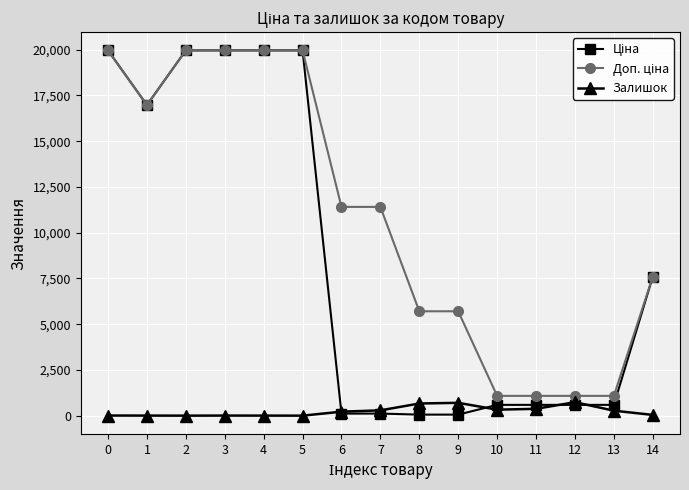

True or false: Залишок has more than 0 points higher than both neighbors.

True